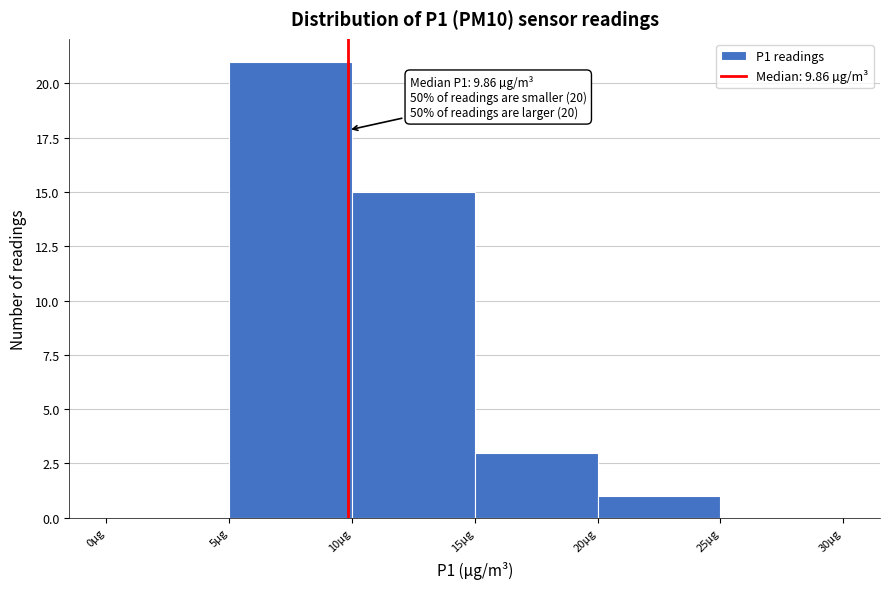

Which range on the x-axis has the tallest bar?

5 to 10